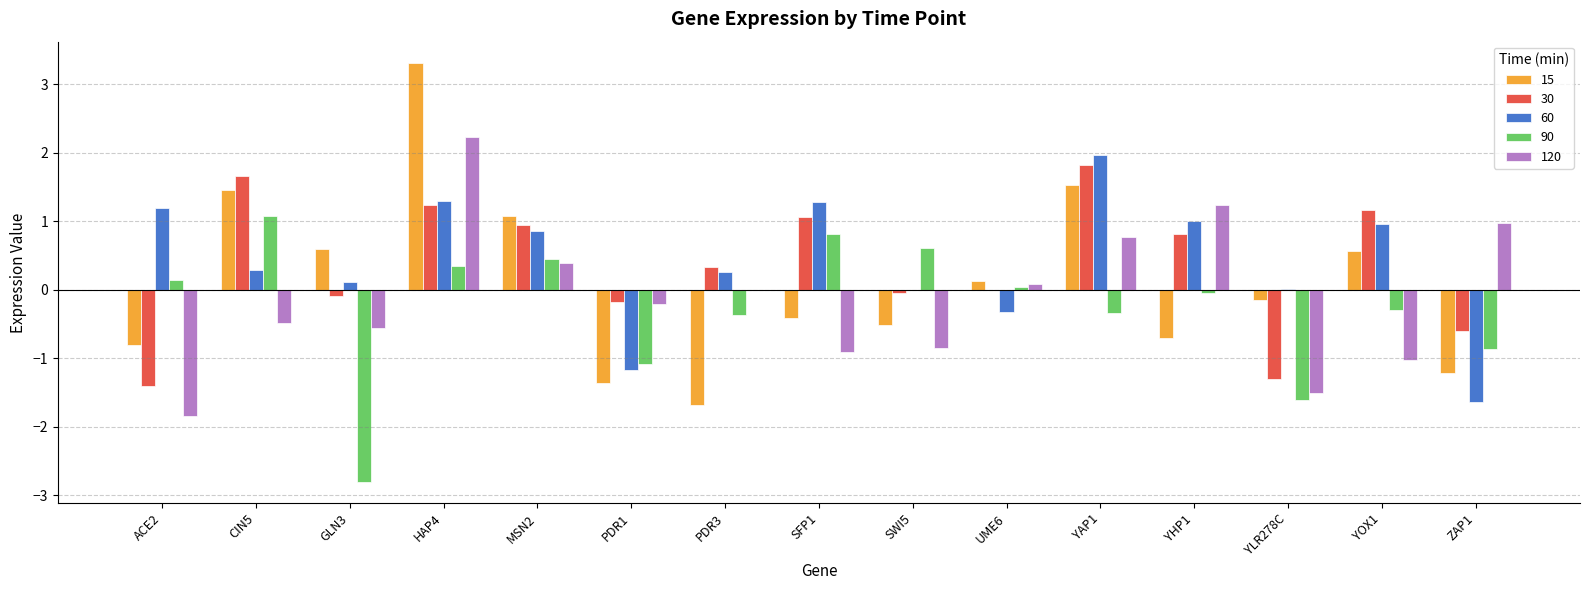

How many groups of bars are there?

15